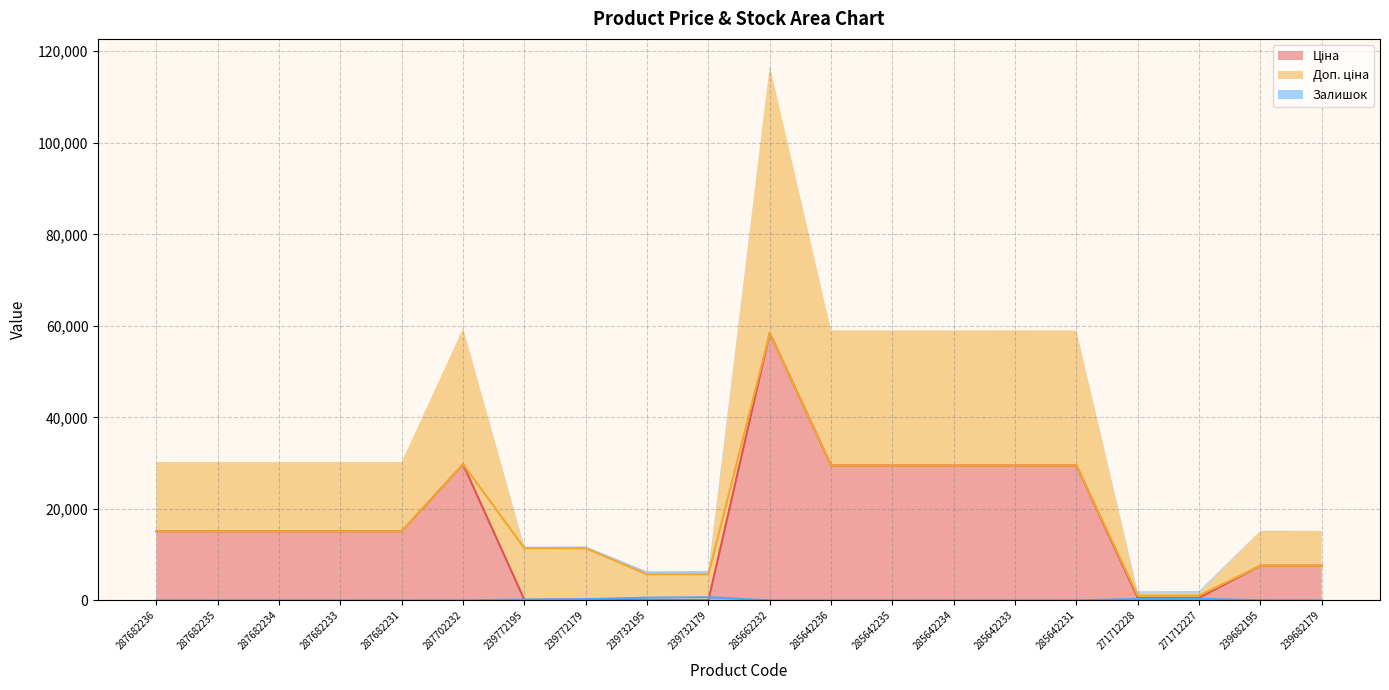

Reading left to right, extract all data points from this chart.

Ціна: 15120.0	15120.0	15120.0	15120.0	15120.0	29747.2	114.1	114.1	57.0	57.0	58426.5	29491.5	29491.5	29491.5	29491.5	29491.5	589.9	589.9	7596.5	7596.5
Доп. ціна: 15120.0	15120.0	15120.0	15120.0	15120.0	29747.2	11410.0	11410.0	5705.0	5705.0	58426.5	29491.5	29491.5	29491.5	29491.5	29491.5	1081.7	1081.7	7596.5	7596.5
Залишок: 0.0	0.0	0.0	0.0	0.0	0.0	218.0	290.0	601.0	702.0	14.0	14.0	13.0	9.0	16.0	7.0	328.0	374.0	39.0	17.0